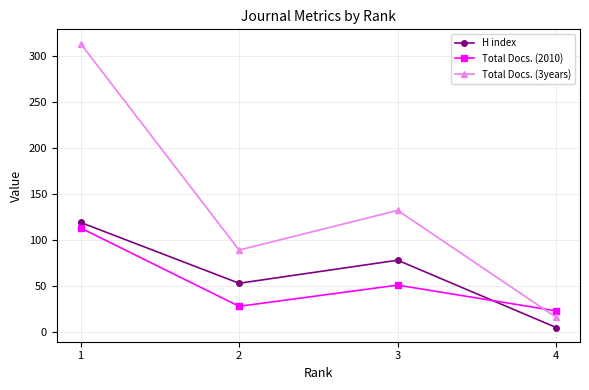

What are all the series names shown in the legend?

H index, Total Docs. (2010), Total Docs. (3years)